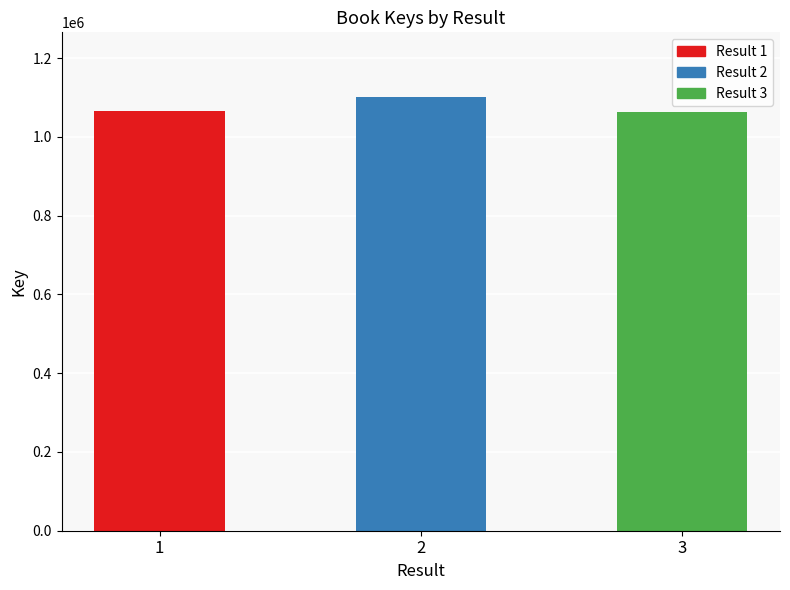

What is the value of the 3rd bar from the left?

1063740